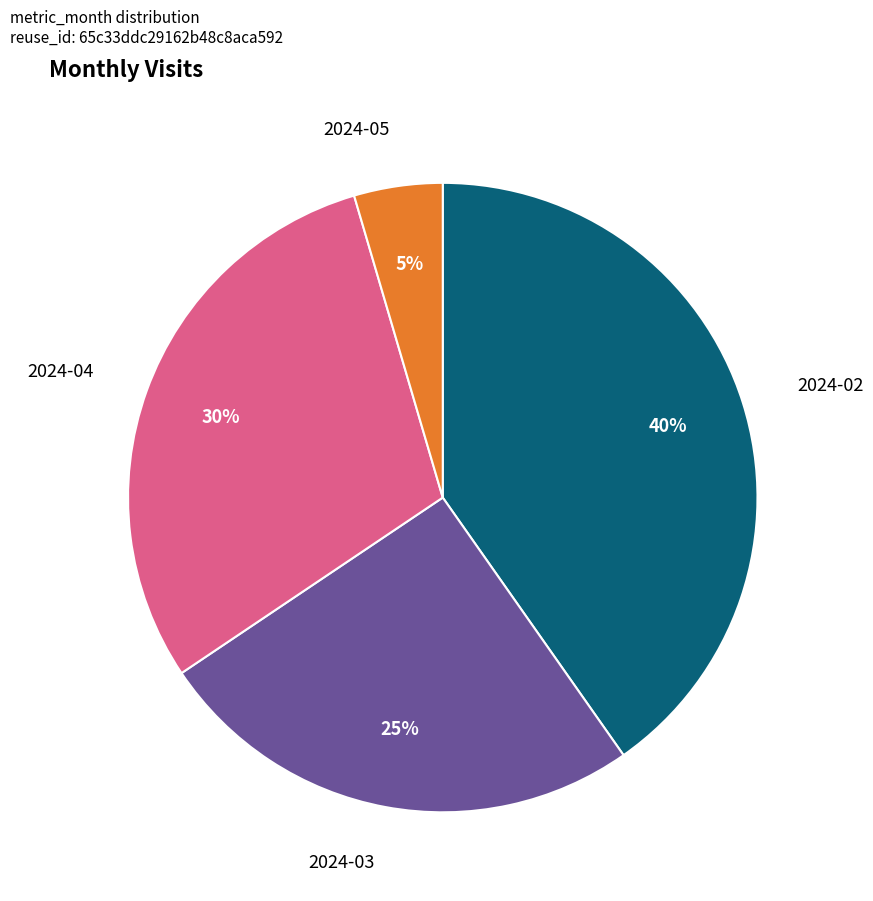

To the nearest percent, what is the average slice percentage?

25%